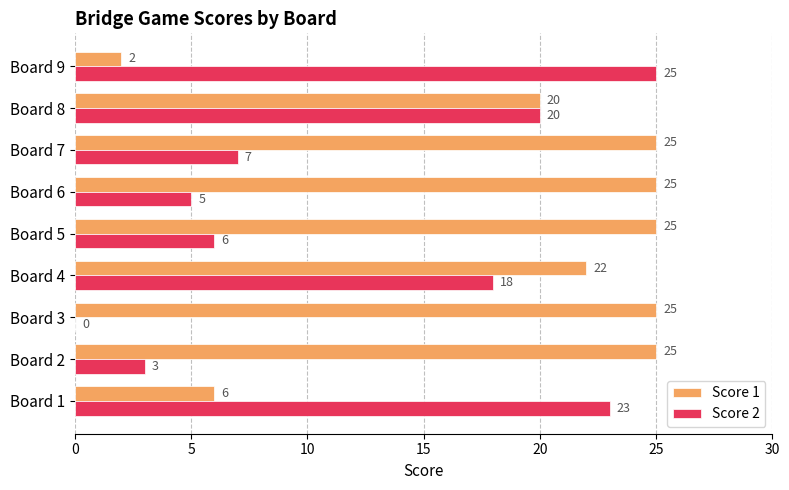

Which series changed the most between Board 2 and Board 8?

Score 2